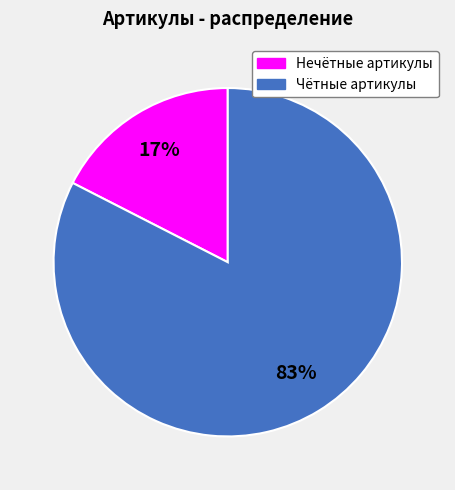

To the nearest percent, what percentage of the pie is Чётные артикулы?

83%